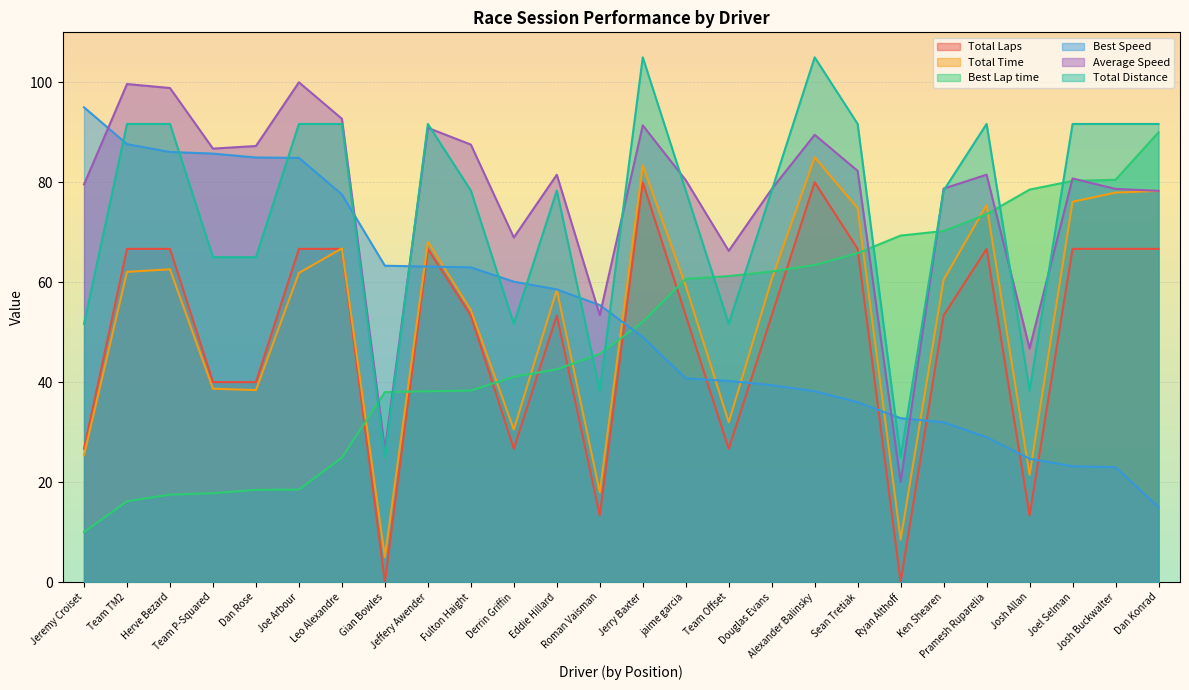

Reading left to right, list all the values displayed in this chart.

Total Laps: 26.7	66.7	66.7	40.0	40.0	66.7	66.7	0.0	66.7	53.3	26.7	53.3	13.3	80.0	53.3	26.7	53.3	80.0	66.7	0.0	53.3	66.7	13.3	66.7	66.7	66.7
Total Time: 25.4	62.1	62.6	38.7	38.4	61.8	66.8	5.0	68.1	54.4	30.5	58.5	18.0	83.4	59.3	32.0	60.6	85.0	74.8	8.5	60.5	75.4	21.4	76.1	77.9	78.3
Best Lap time: 10.0	16.2	17.5	17.8	18.4	18.5	24.9	38.0	38.2	38.3	41.1	42.6	45.6	52.1	60.7	61.2	62.1	63.4	65.8	69.3	70.2	73.6	78.5	80.3	80.5	90.0
Best Speed: 95.0	87.6	86.1	85.7	84.9	84.9	77.6	63.3	63.1	63.0	60.1	58.6	55.4	49.0	40.8	40.2	39.4	38.2	36.0	32.8	32.0	29.0	24.7	23.2	23.0	15.0
Average Speed: 79.6	99.7	98.9	86.7	87.3	100.0	92.7	26.5	90.9	87.5	68.9	81.5	53.4	91.4	80.4	66.3	78.6	89.5	82.3	20.0	78.7	81.5	46.7	80.8	78.7	78.3
Total Distance: 51.7	91.7	91.7	65.0	65.0	91.7	91.7	25.0	91.7	78.3	51.7	78.3	38.3	105.0	78.3	51.7	78.3	105.0	91.7	25.0	78.3	91.7	38.3	91.7	91.7	91.7